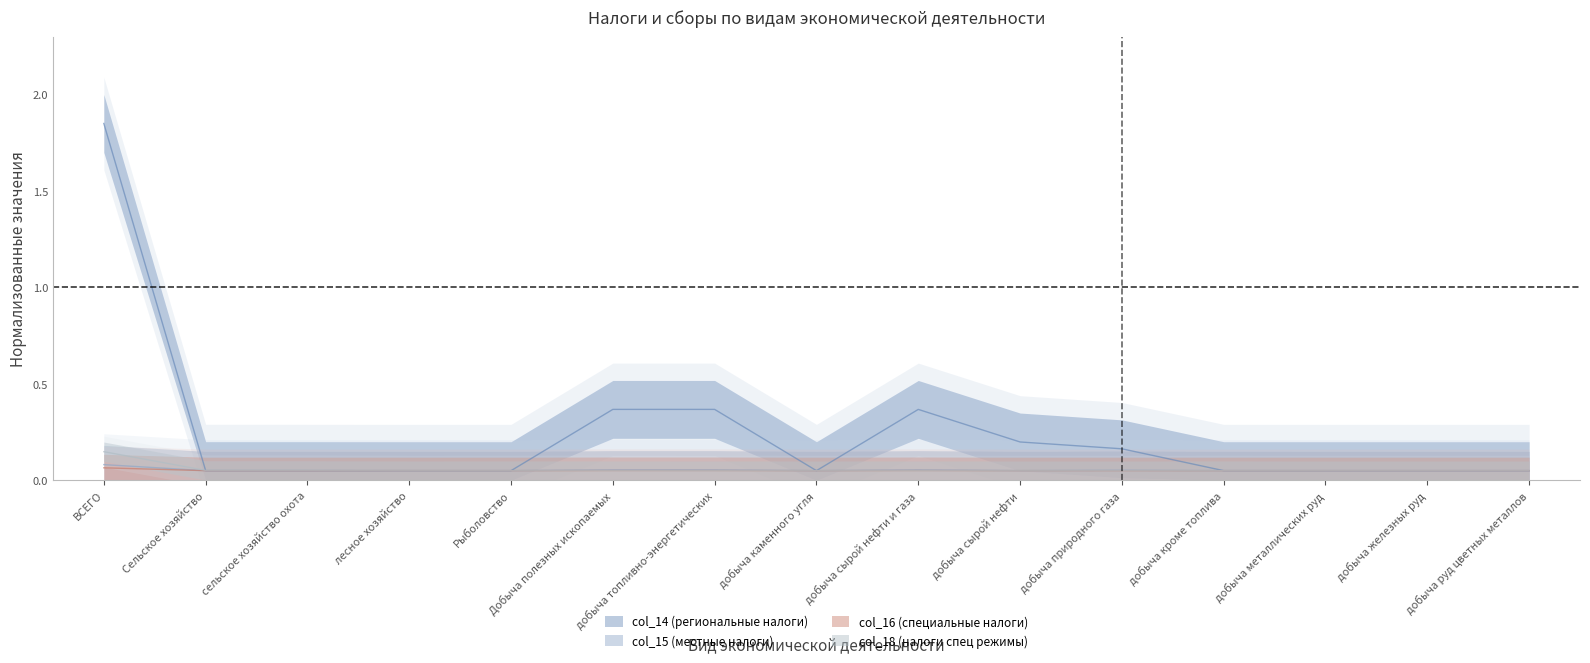

How many distinct data groups are displayed?

4